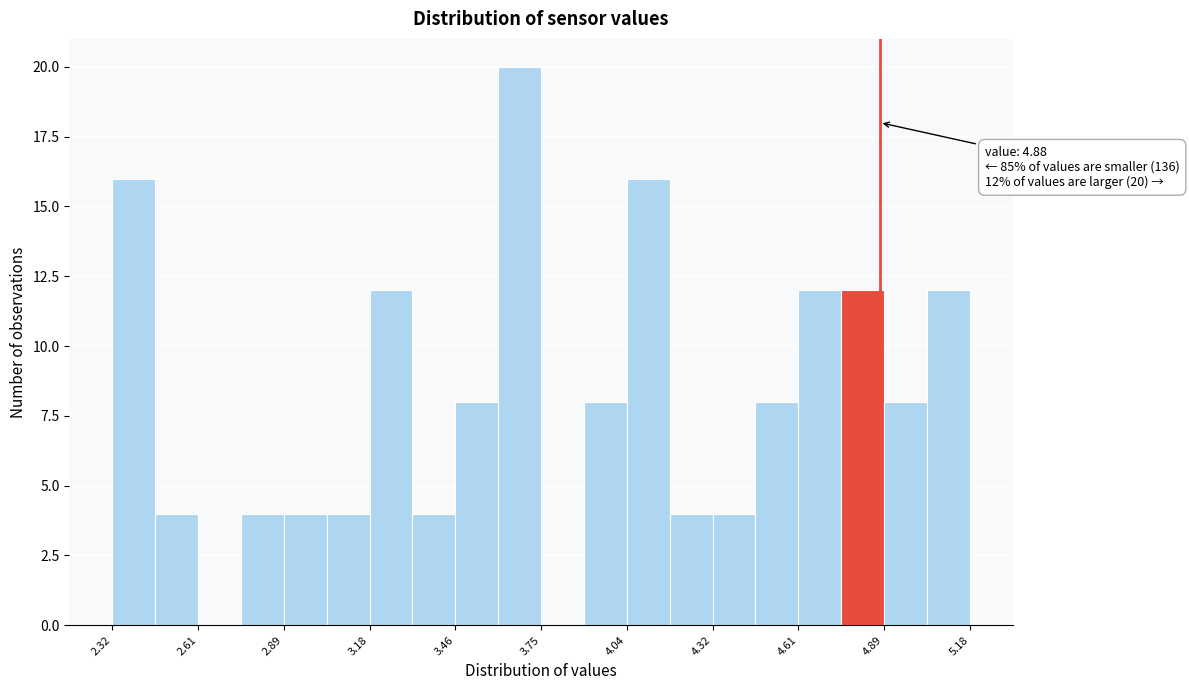

Read against the x-axis, roughly where is the centre of the tallest bar?

3.70